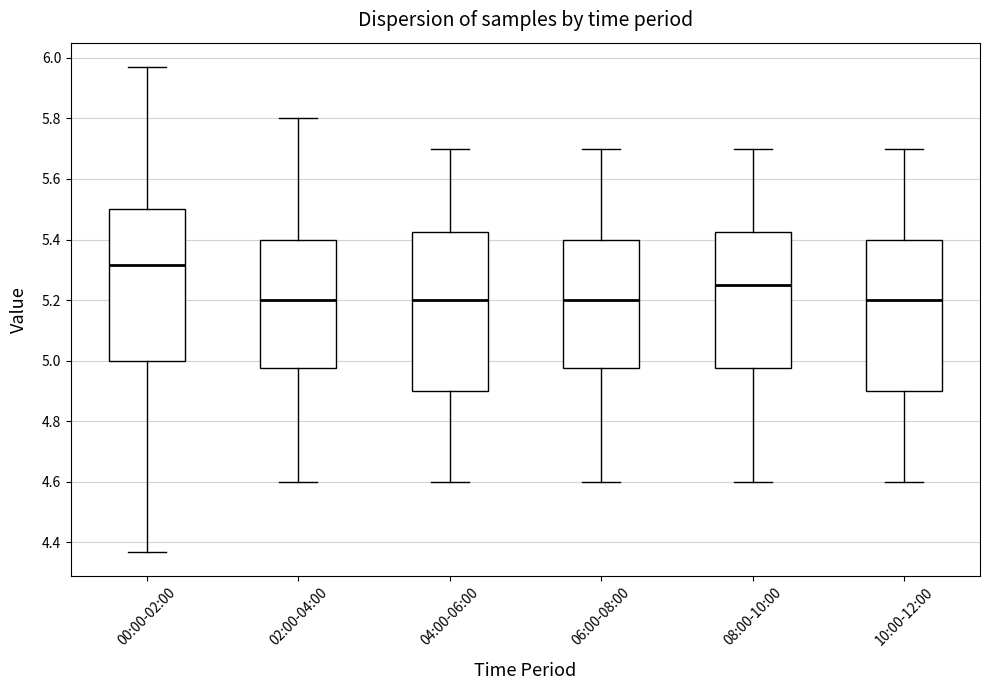

Reading left to right, transcribe this box plot: for each box, give where its median line is, the range the box spans, and where its two whiskers end, as read against the y-axis. The values are not printed on the chart, so give them approximately, as read against the axis.

00:00-02:00: median 5.32, box 5.00 to 5.50, whiskers 4.38 to 5.98
02:00-04:00: median 5.20, box 4.98 to 5.40, whiskers 4.60 to 5.80
04:00-06:00: median 5.20, box 4.90 to 5.42, whiskers 4.60 to 5.70
06:00-08:00: median 5.20, box 4.98 to 5.40, whiskers 4.60 to 5.70
08:00-10:00: median 5.26, box 4.98 to 5.42, whiskers 4.60 to 5.70
10:00-12:00: median 5.20, box 4.90 to 5.40, whiskers 4.60 to 5.70